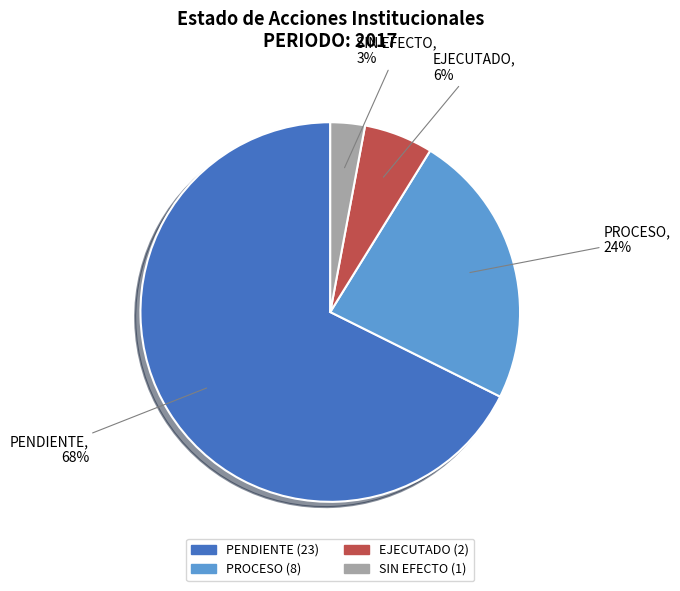

Is there any slice that represents more than half of the pie?

Yes